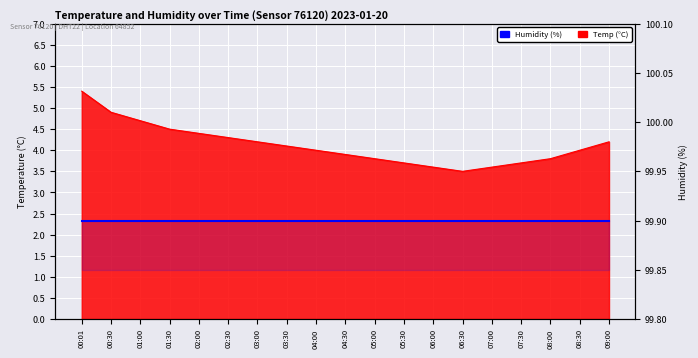

Which has a higher value, 04:00 or 06:30?

04:00